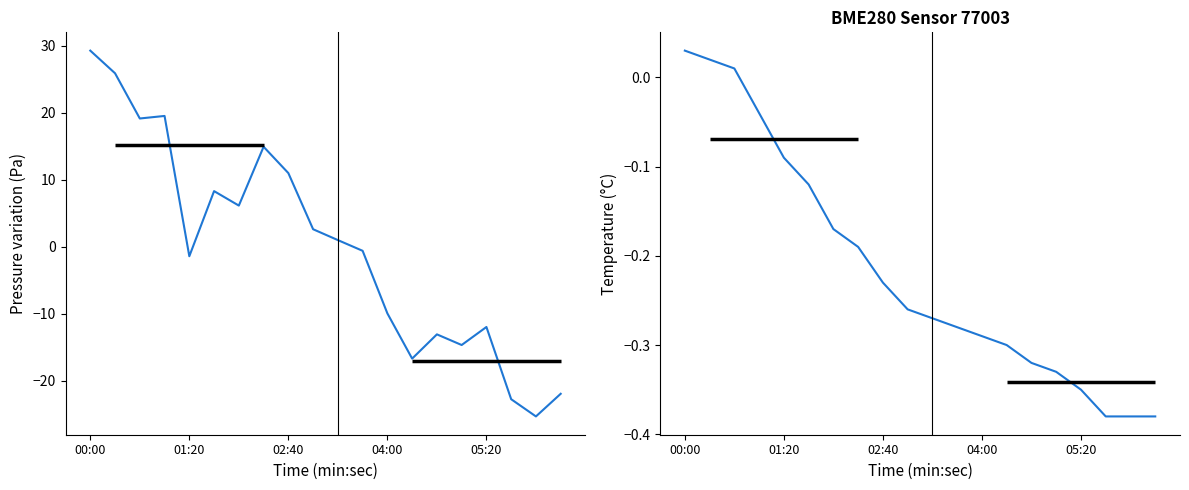

How many intersections are there between temperature and pressure?

3